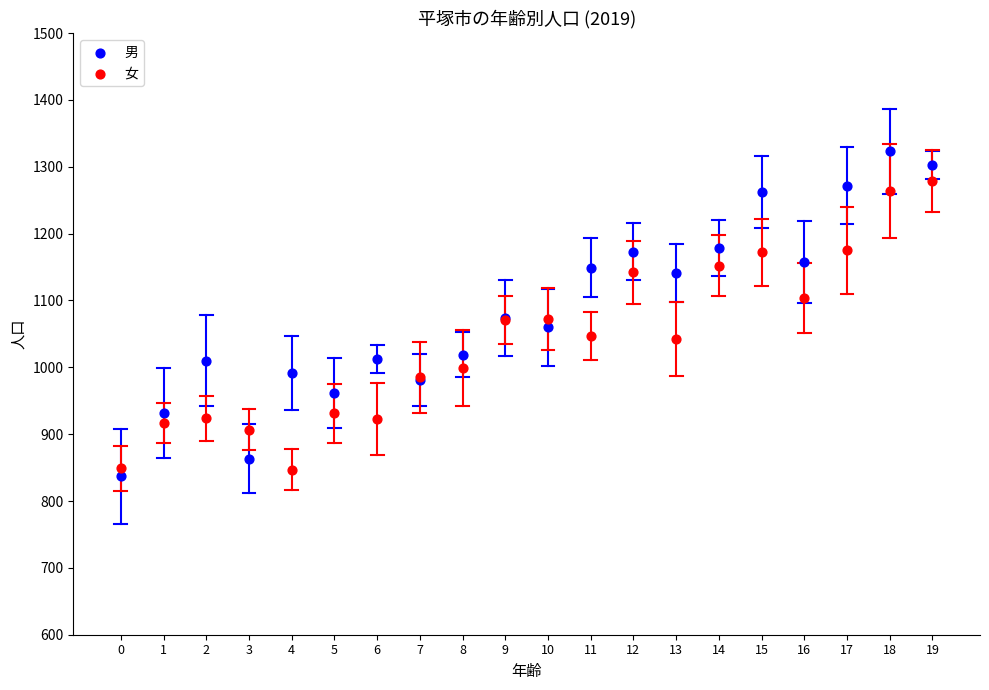

Which series has the largest Y range (max minus min)?

男